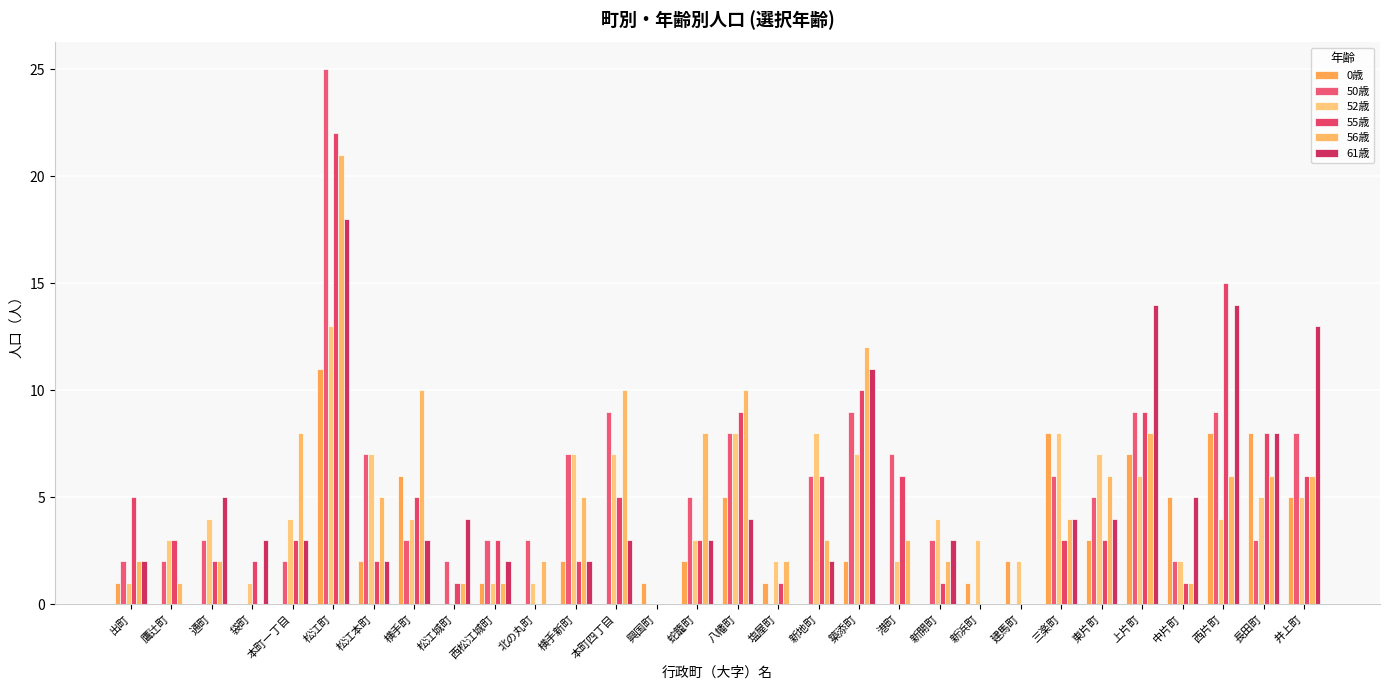

What is the label of the 2nd bar from the left?

鷹辻町